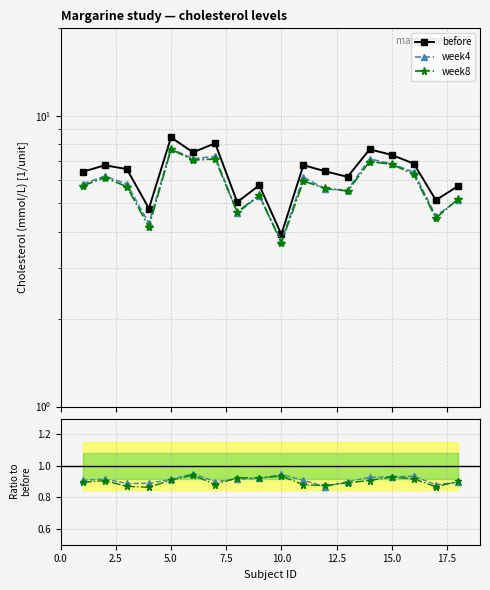

Rank the series by their maximum value, from highest to lowest.

before, week4, week8, week4 / before, week8 / before